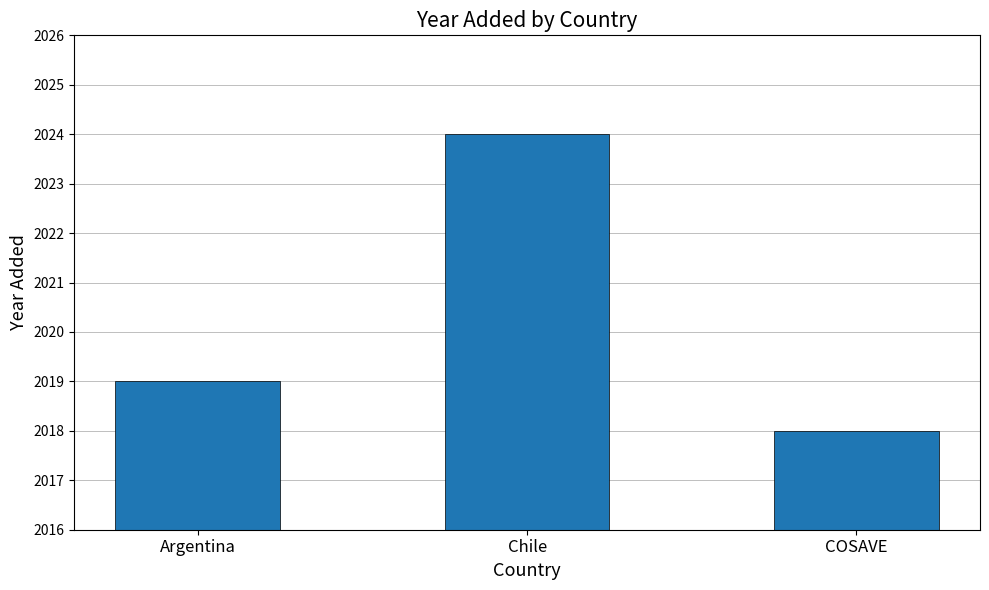

Approximately how many times larger is the value at Argentina compared to COSAVE?

1.0